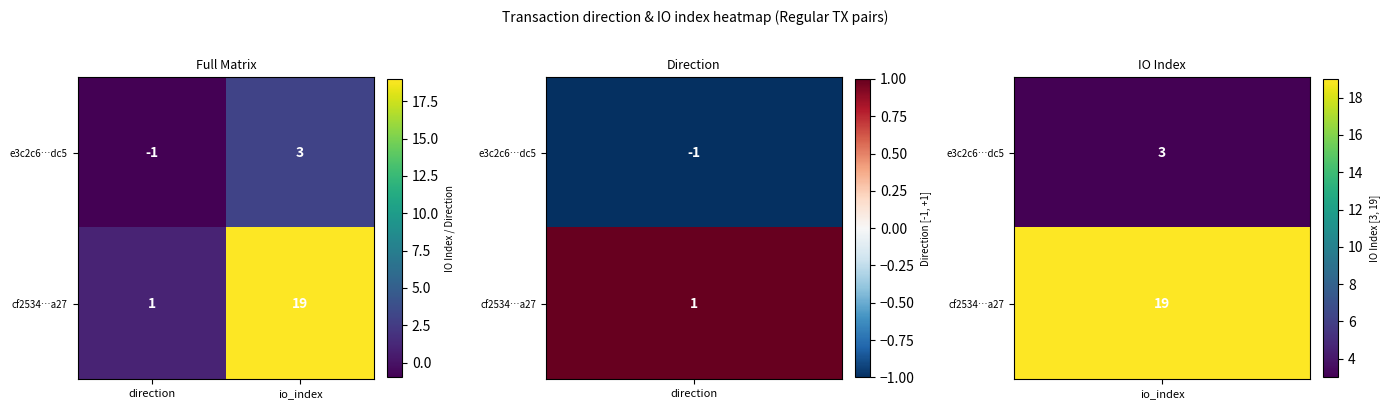

Between direction and io_index, which series saw the biggest shift?

cf2534…a27